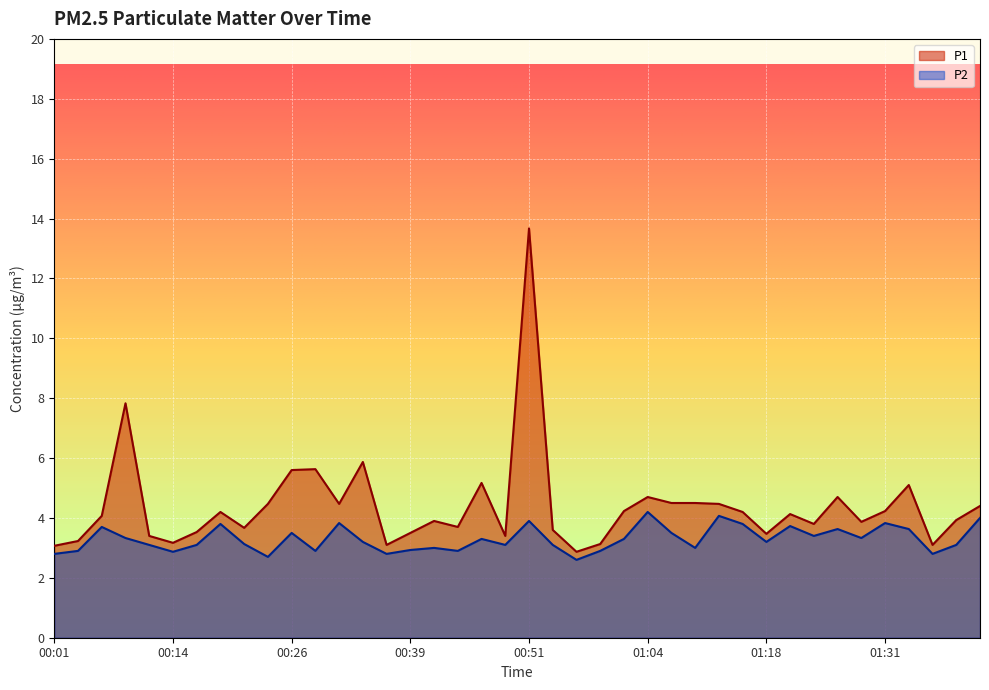

List the series in order of their peak value, lowest first.

P2, P1